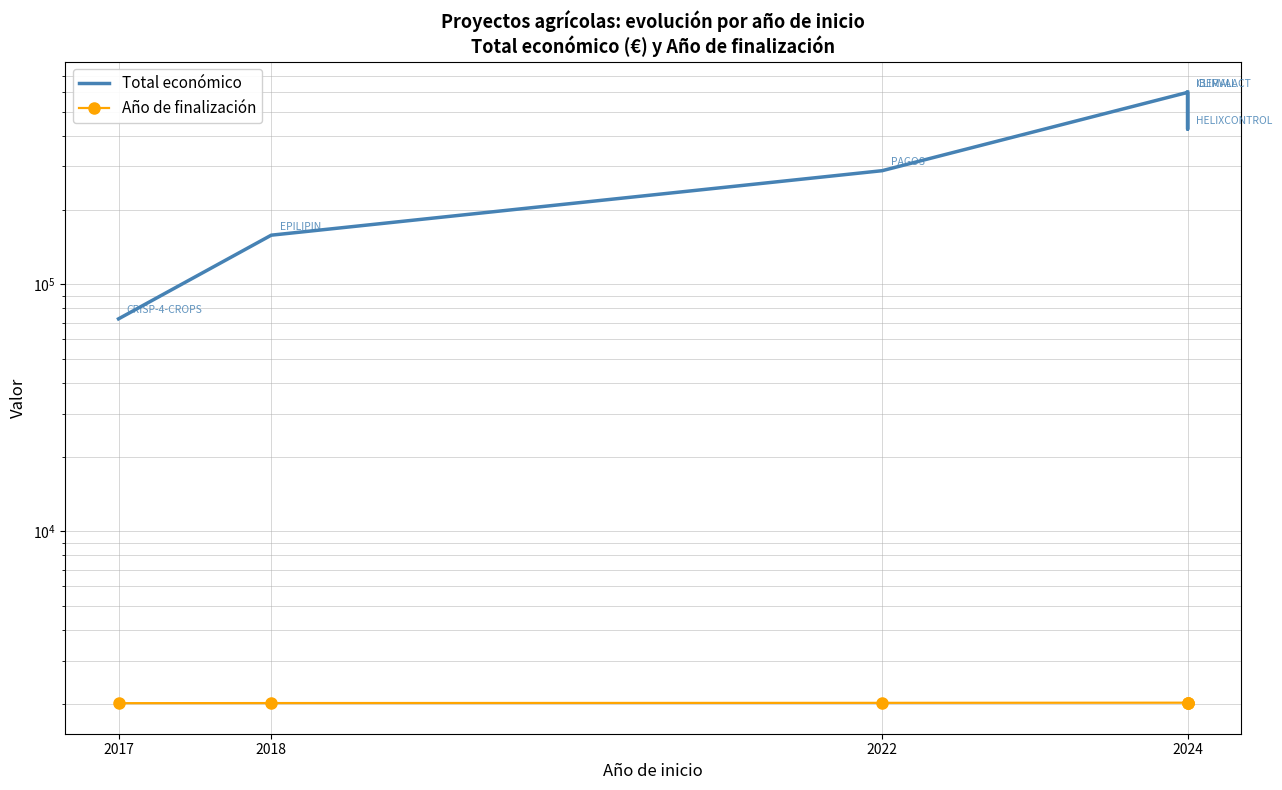

Is it true that Total económico equals 252183 at 2018?

False